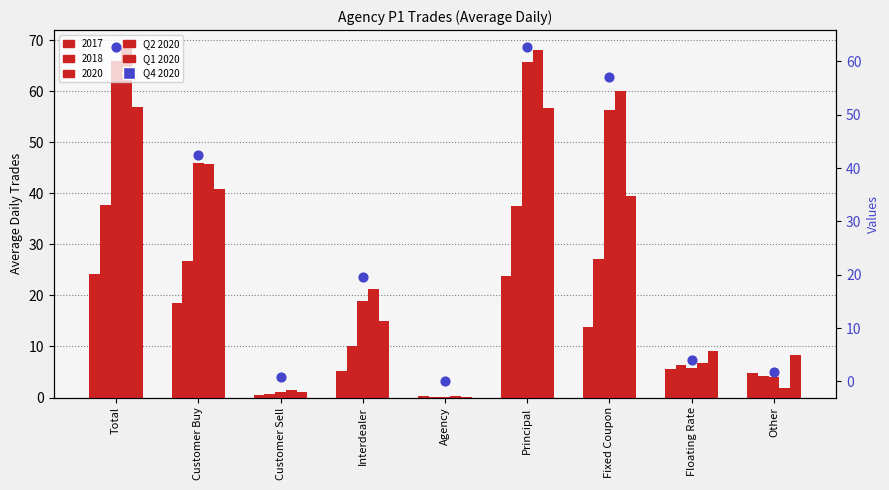

At which category is the sum across all series the highest?

Total